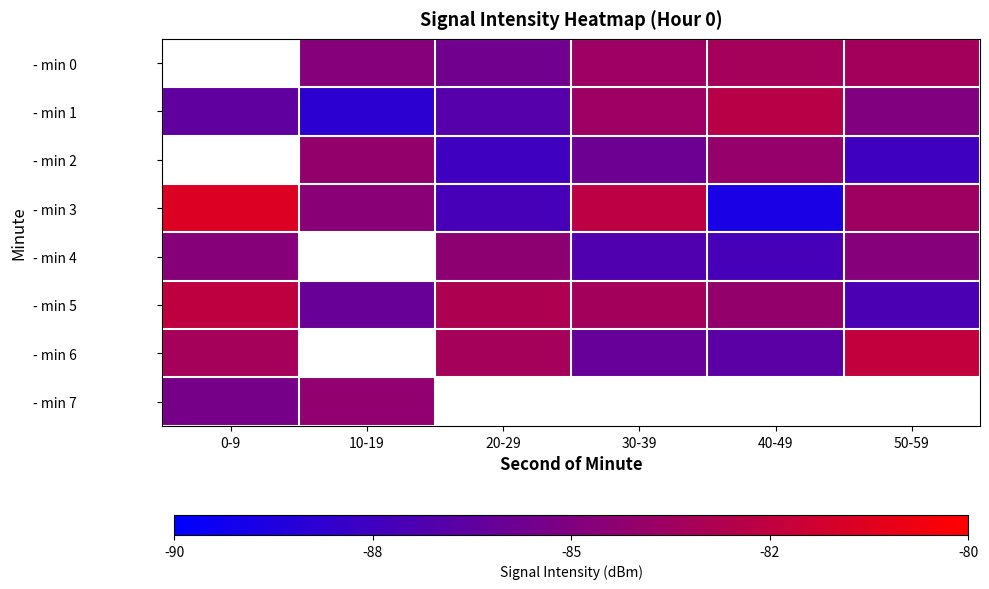

Which has a higher value, 30-39 or 10-19?

30-39